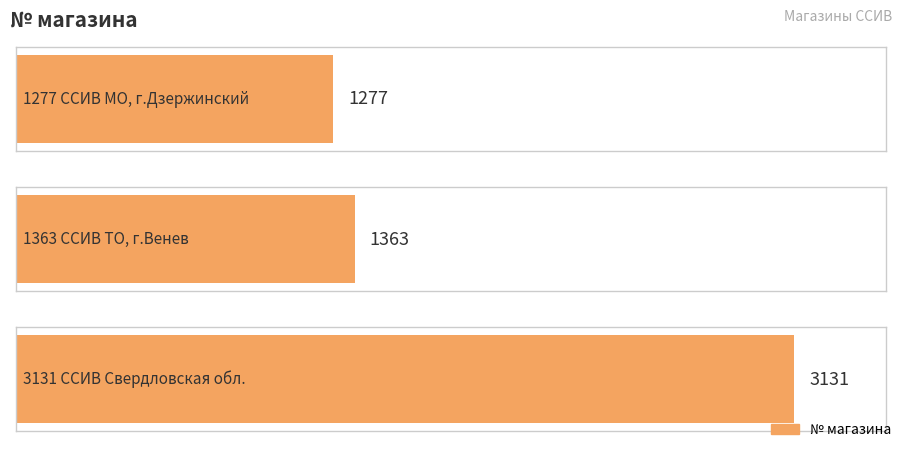

At which label is the value closest to 2204?

1363 ССИВ ТО, г.Венев